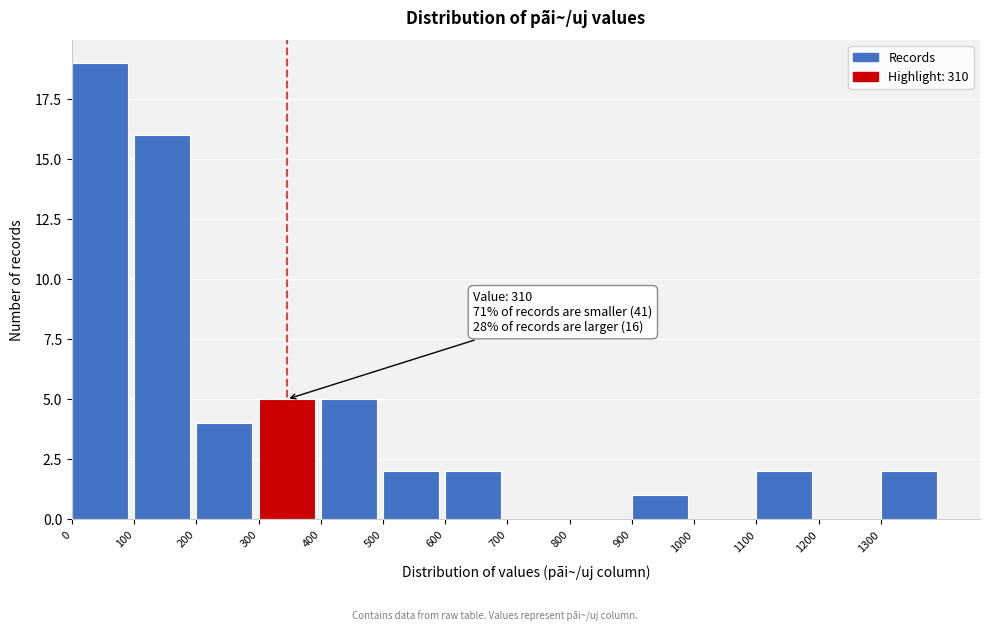

Which range on the x-axis has the tallest bar?

0 to 100